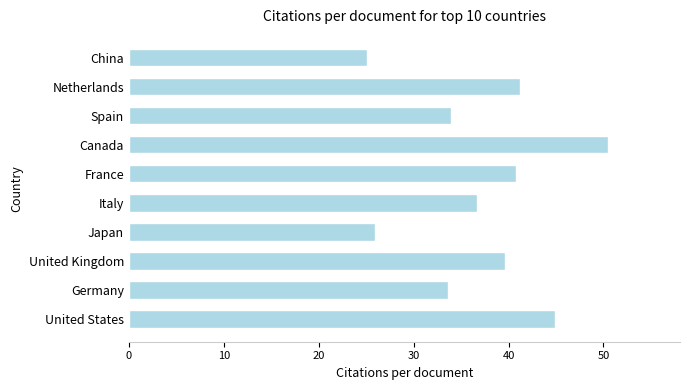

What is the difference between the maximum and second lowest values?

24.6